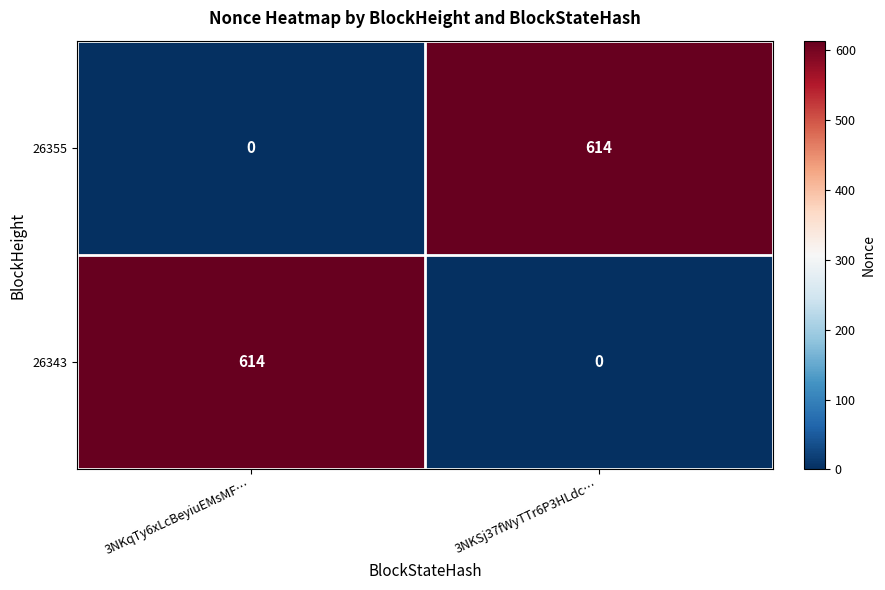

Count the number of data series in this chart.

2